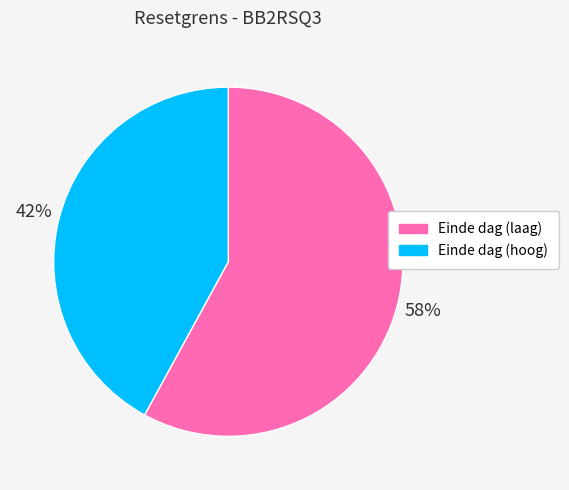

How many segments does this pie chart have?

2